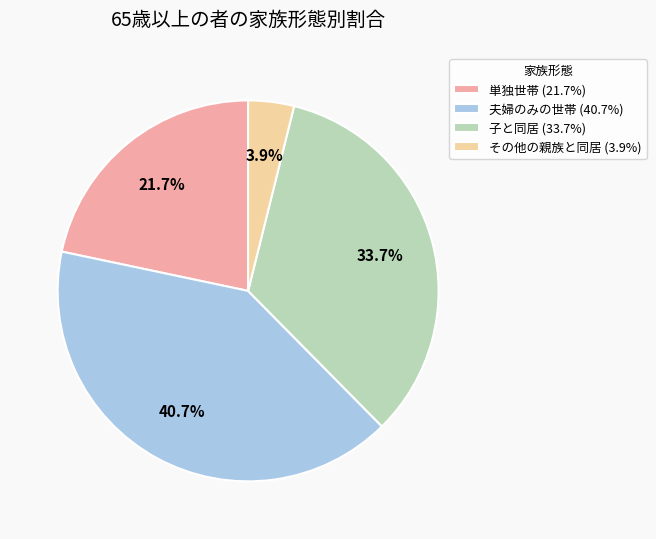

Does 単独世帯 (21.7%) account for over 50% of the chart?

No